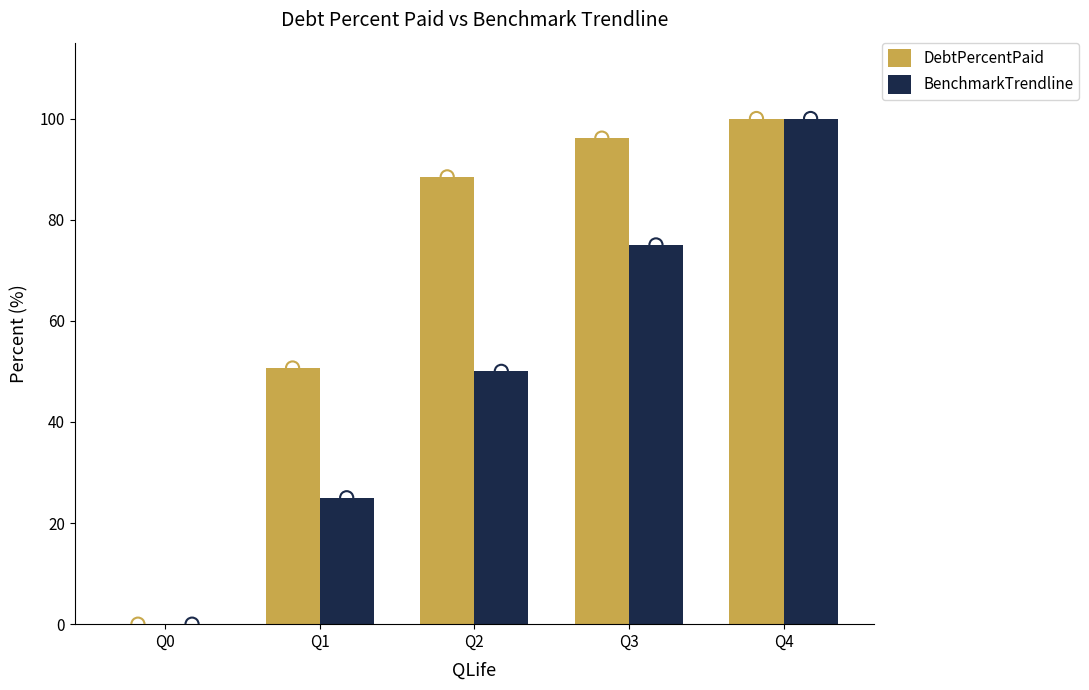

At how many categories does at least one series exceed 95?

2